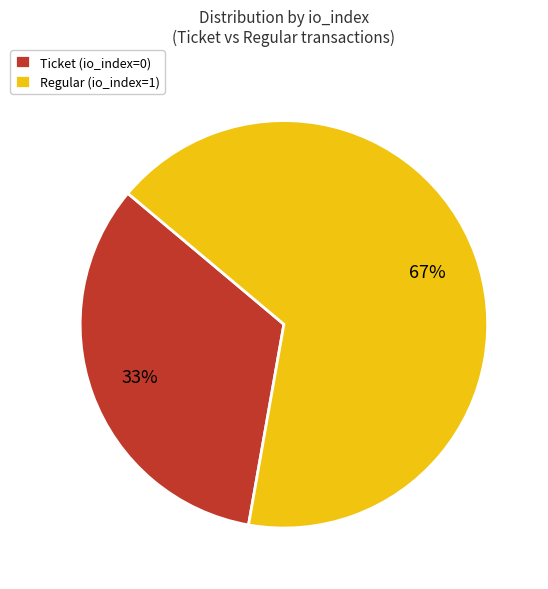

Combined, do Regular (io_index=1) and Ticket (io_index=0) account for over 50%?

Yes